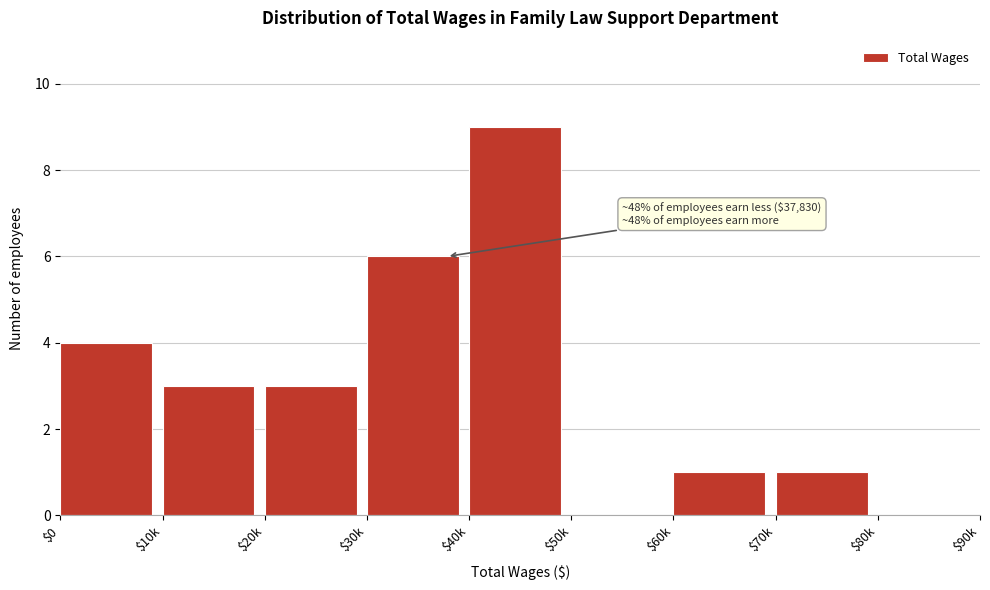

Is it true that the value at $0 is 4?

True